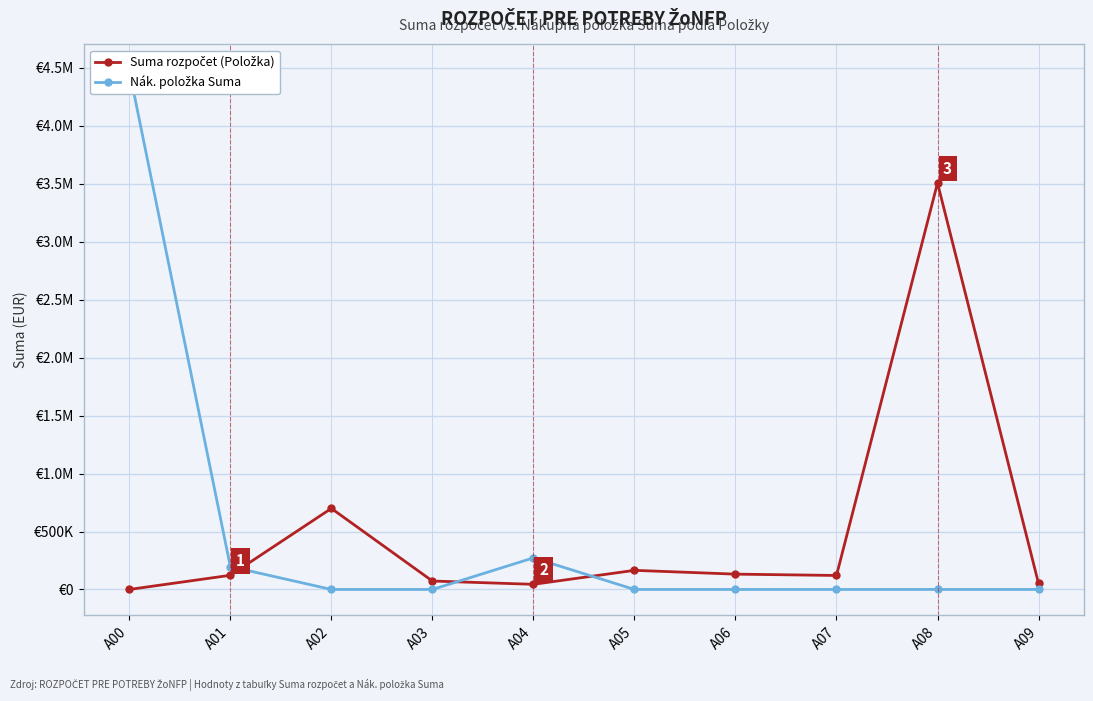

Reading left to right, extract all data points from this chart.

Suma rozpočet (Položka): 0	122192	699240	72756	44304	164880	132168	120732	3507132	51576
Nák. položka Suma: 4478640	197200	0	0	272400	0	0	0	0	0